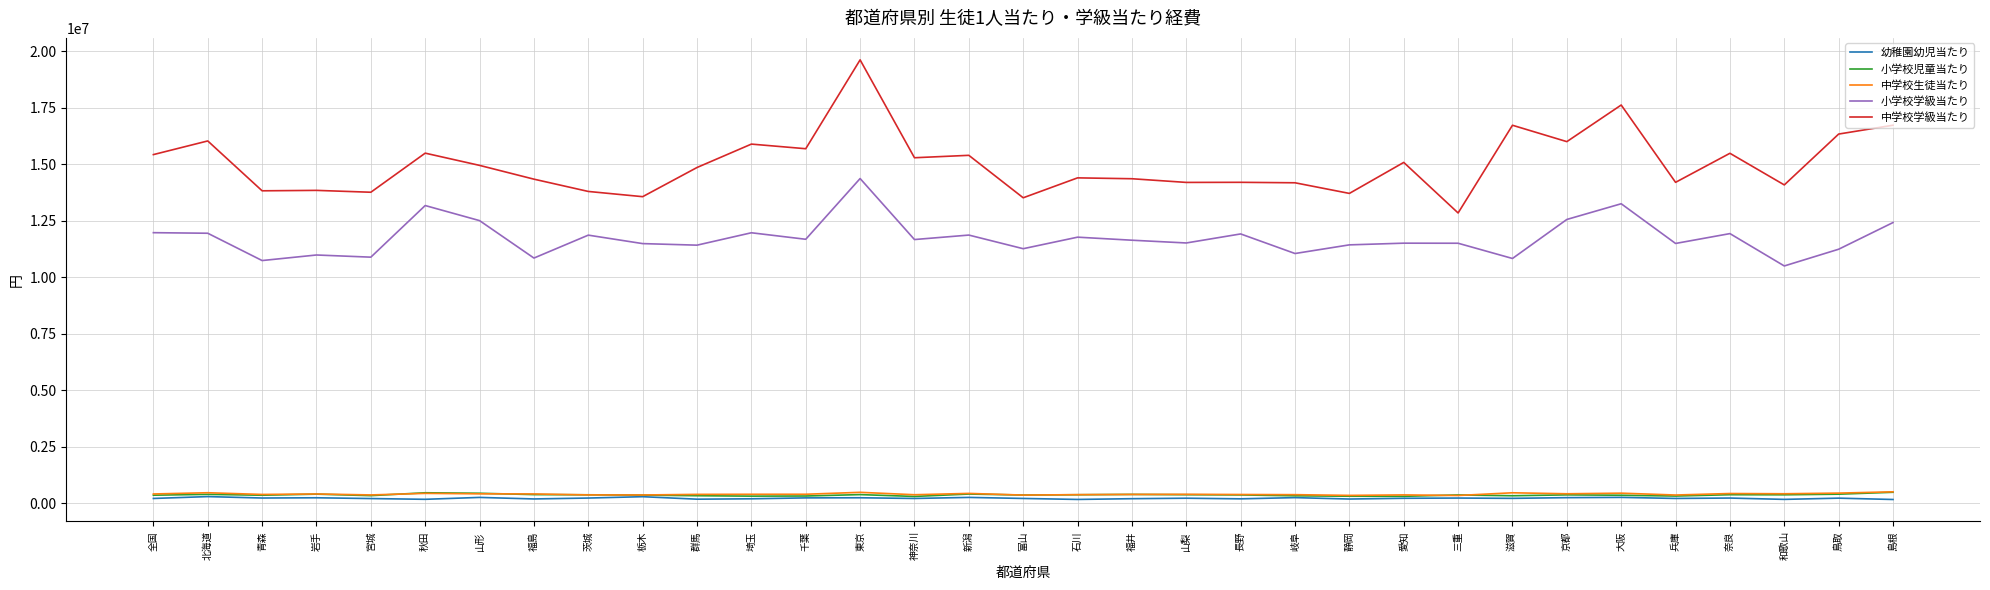

Which series has the widest spread of values?

中学校学級当たり